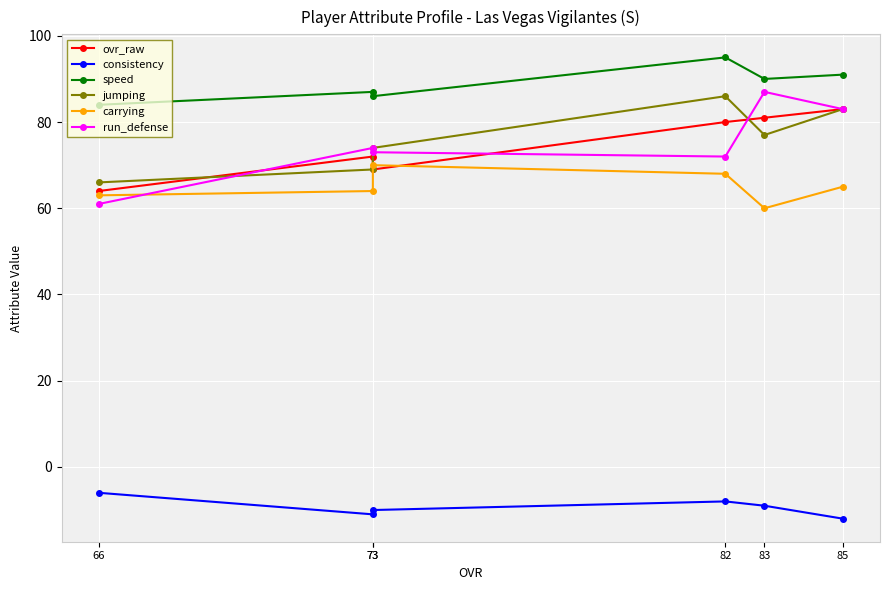

True or false: consistency and run_defense intersect in this chart.

False